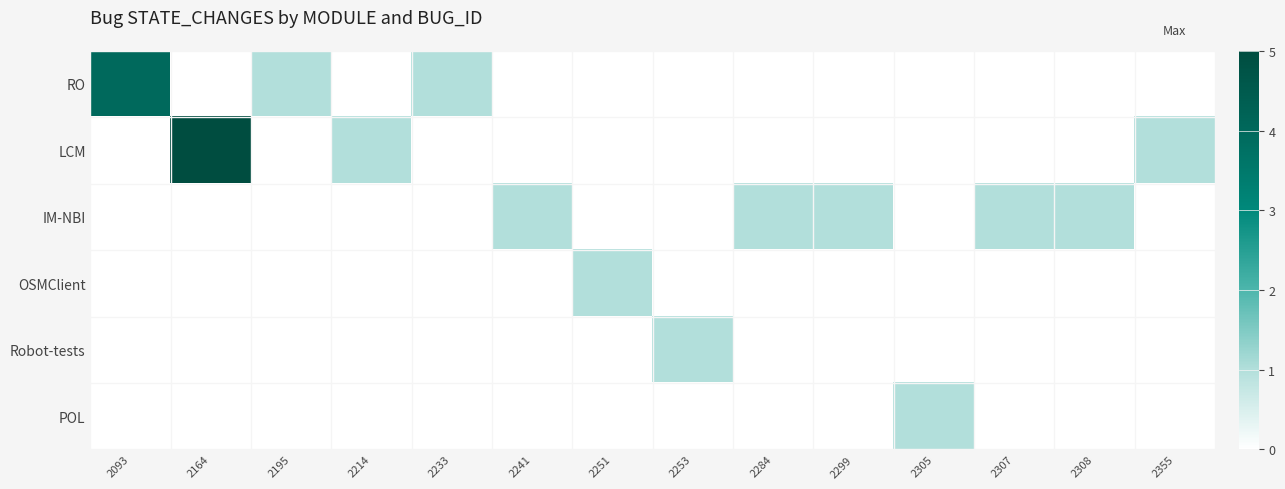

What is the difference between the highest and lowest values at 2307?

1